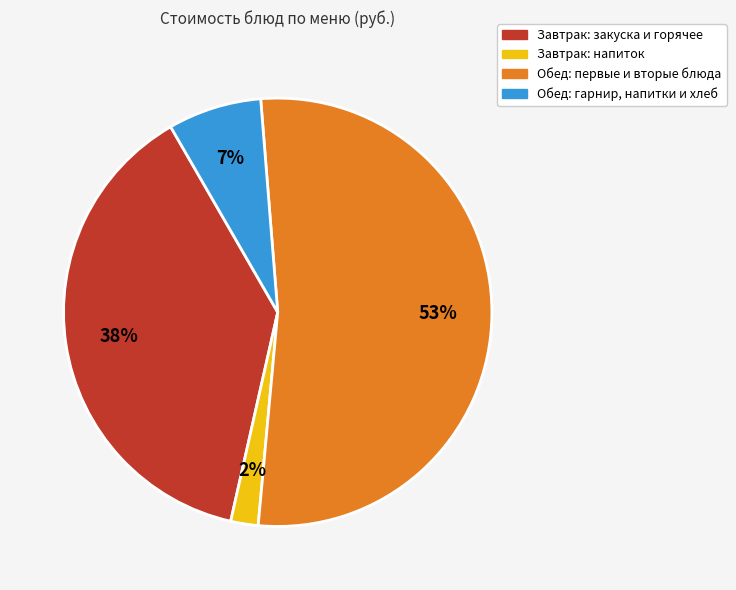

To the nearest percent, what is the average slice percentage?

25%